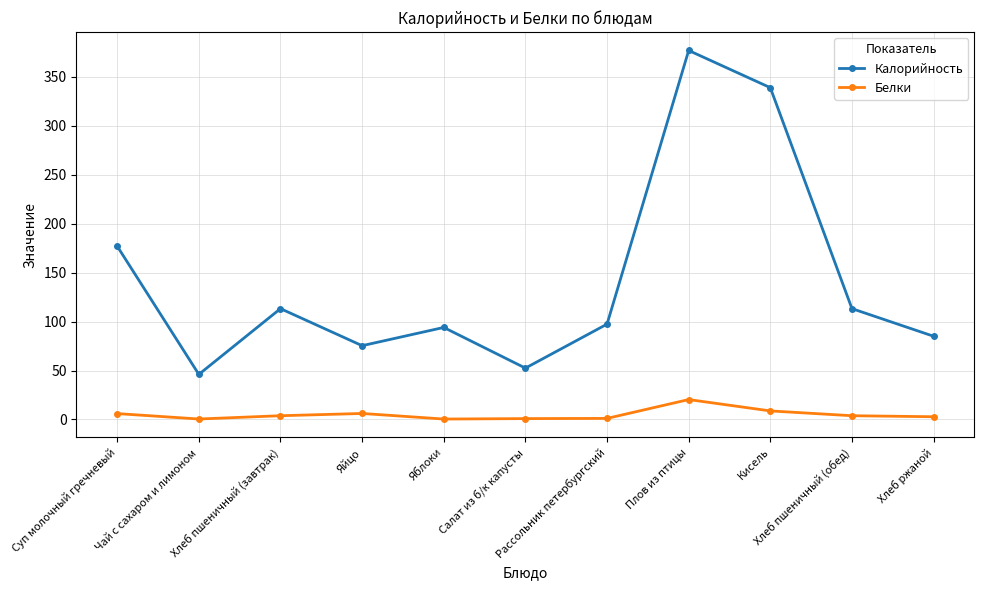

How many values in the Калорийность series exceed 97?

6